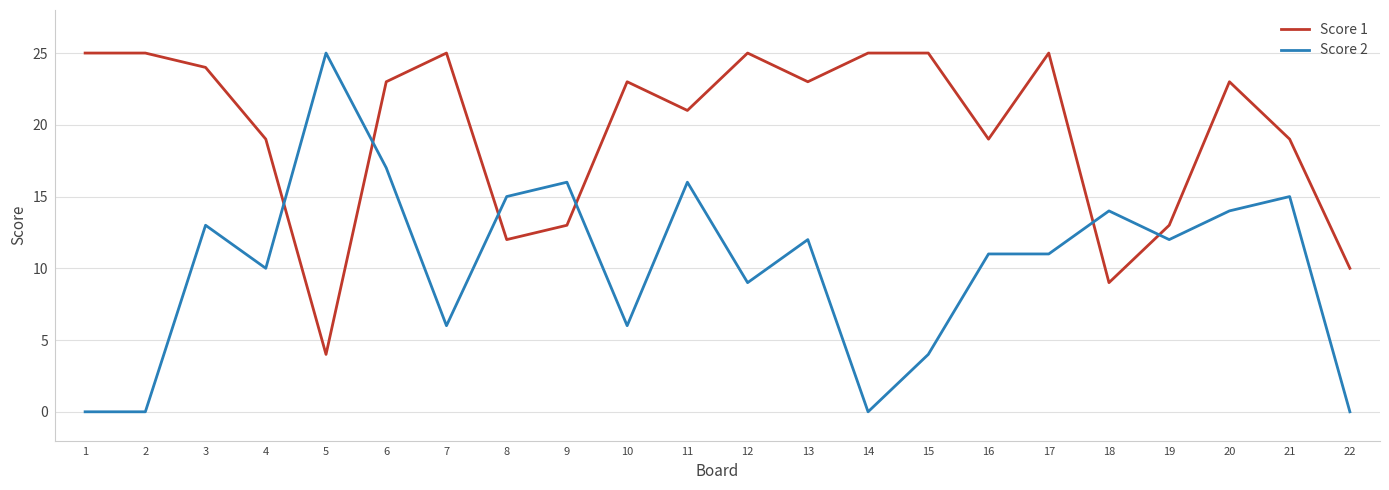

Does the chart display data point markers on the line(s)?

No